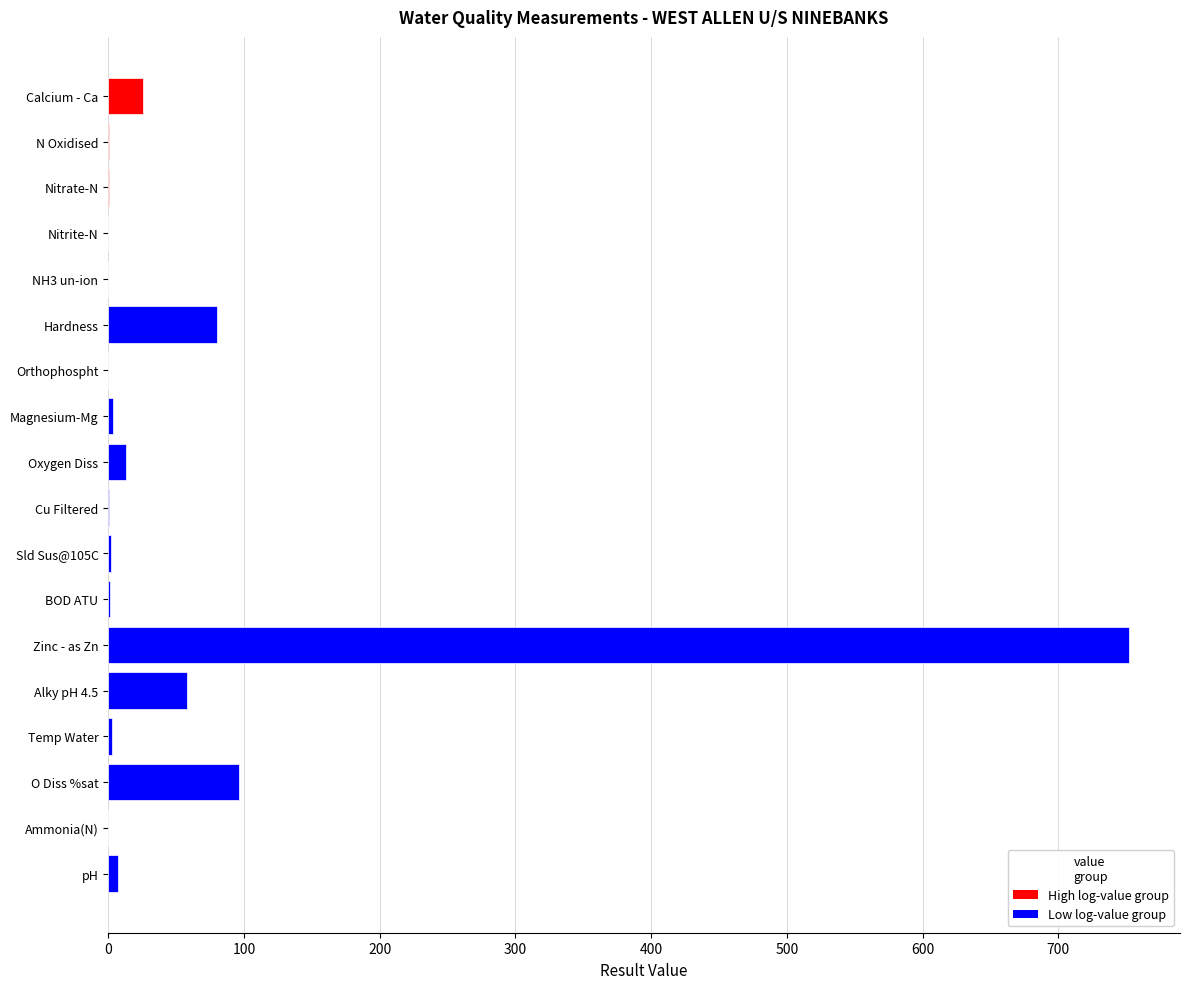

Is it true that the value at Calcium - Ca is 25.8?

True